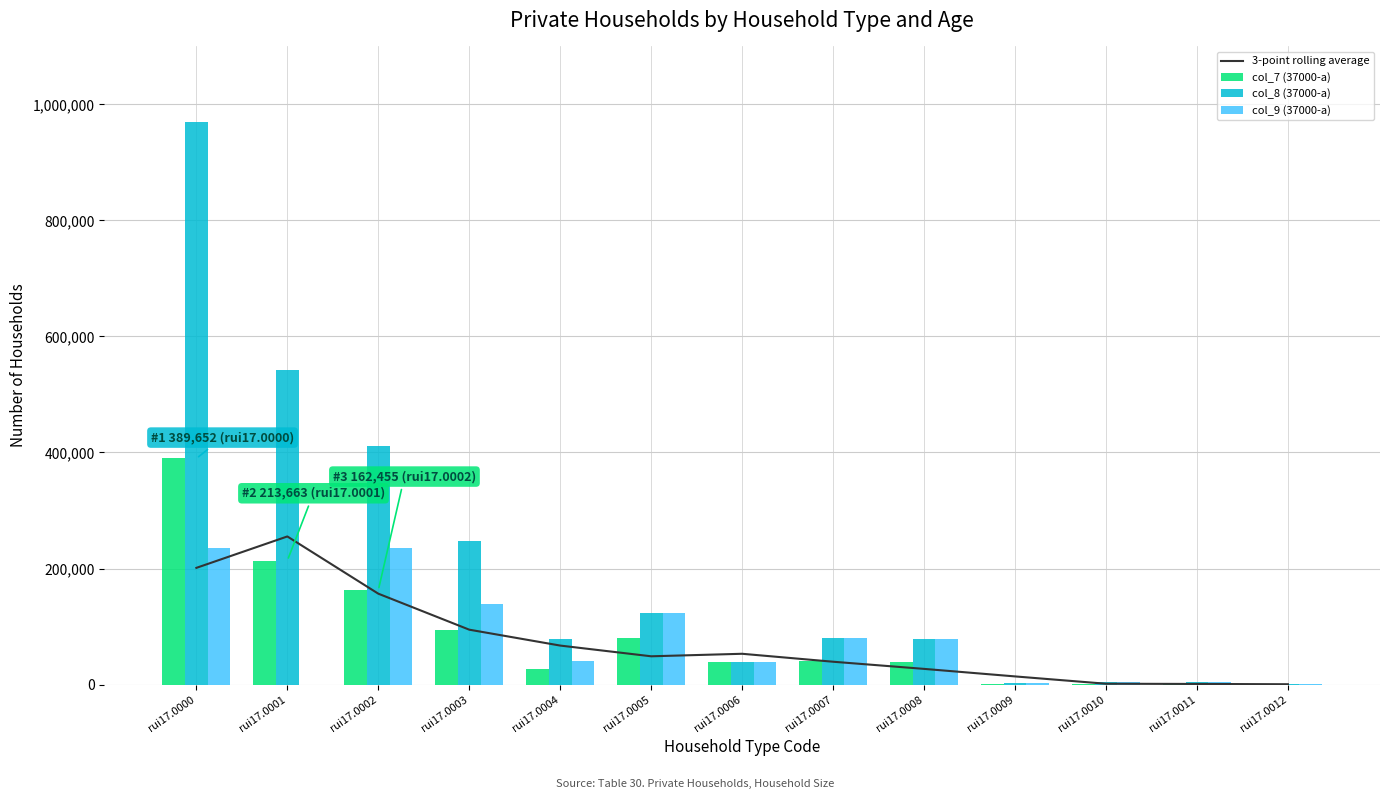

The col_8 (37000-a) series shows 170950.1 at rui17.0005. True or false?

False